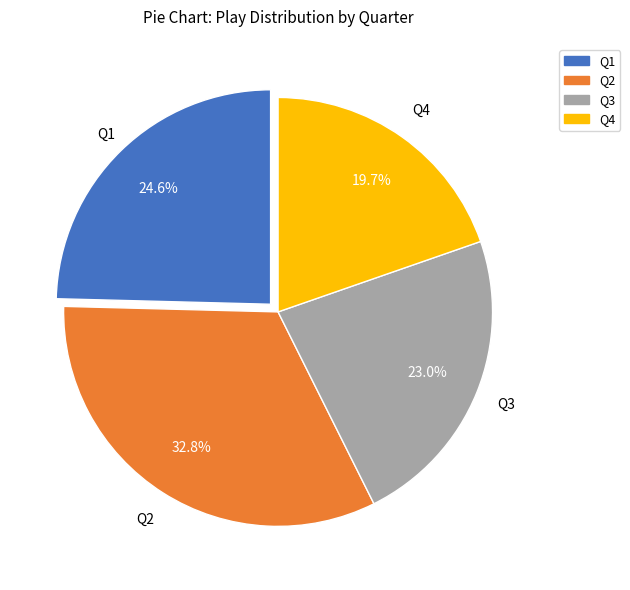

What portion of the pie excludes Q1?

75.4%